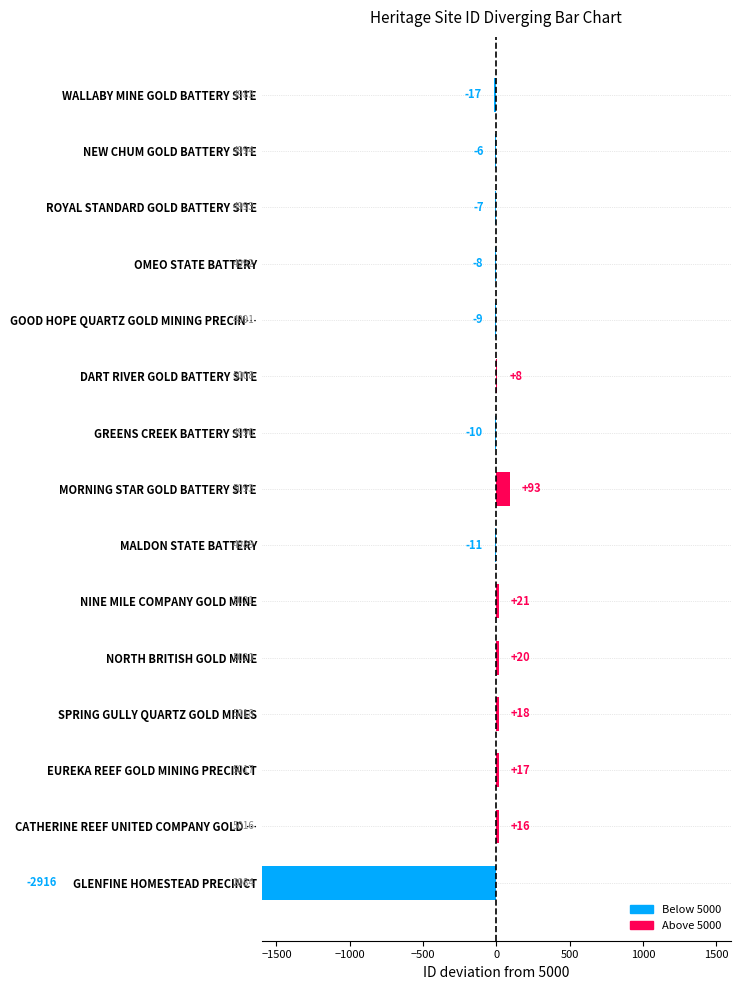

What is the average value?

-186